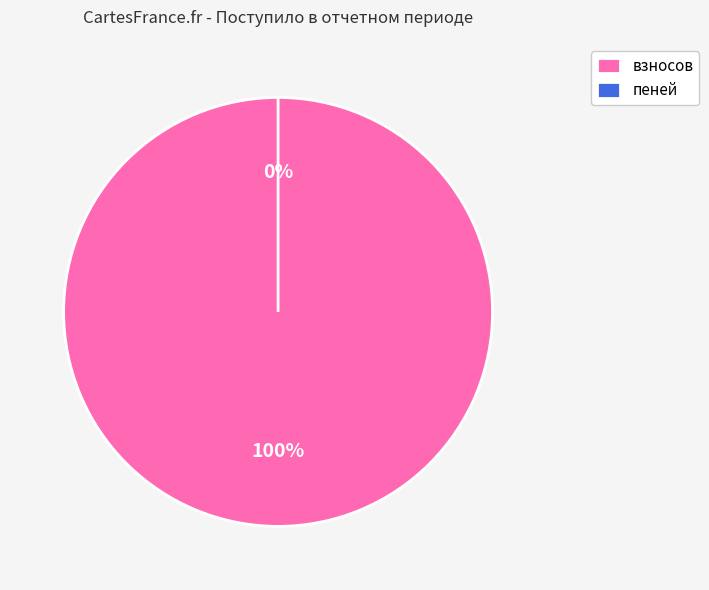

Does any single category account for the majority?

Yes